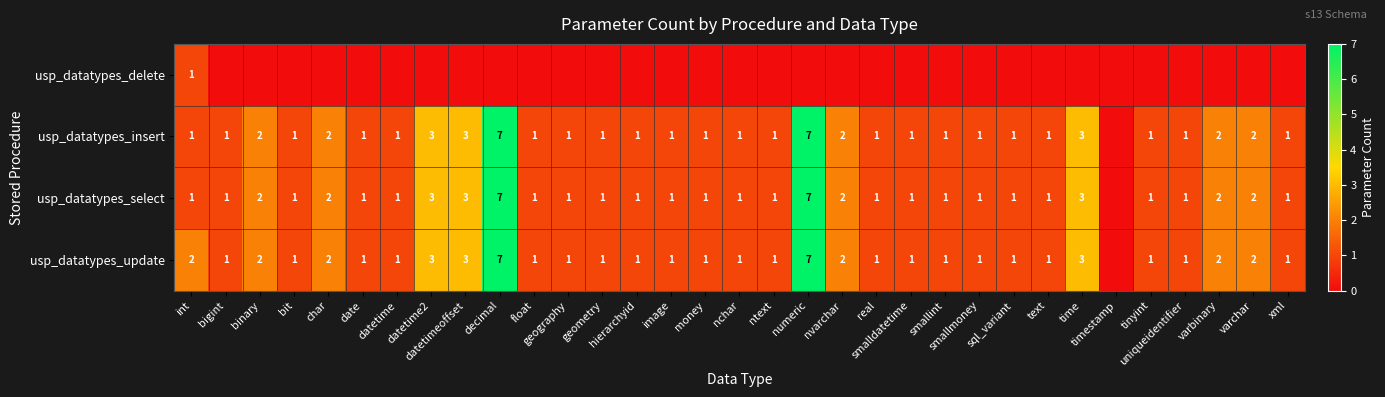

Where does the usp_datatypes_select series first go above 1?

binary